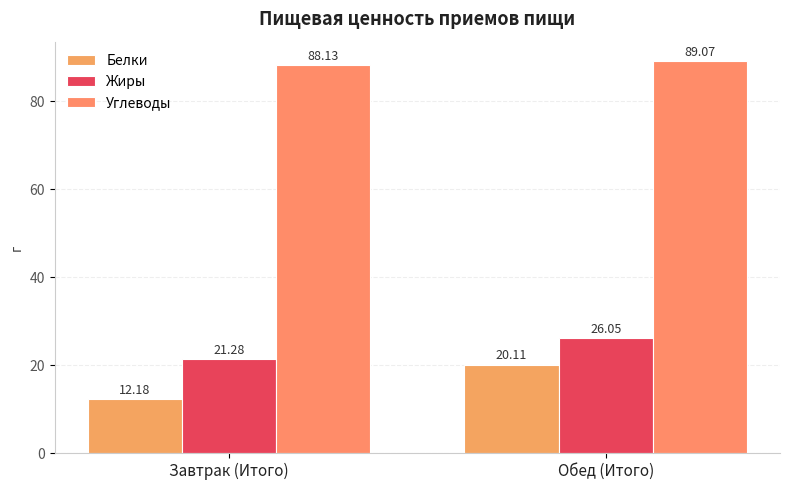

Rank the series by their maximum value, from highest to lowest.

Углеводы, Жиры, Белки